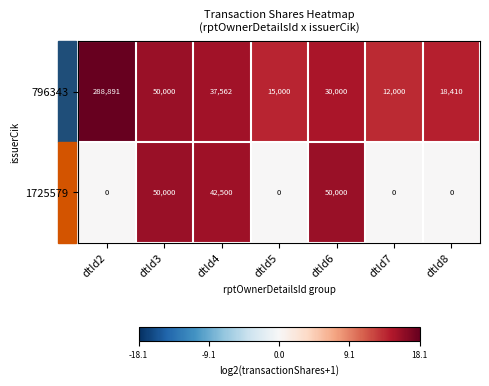

How many values in the 1725579 series exceed 0?

3